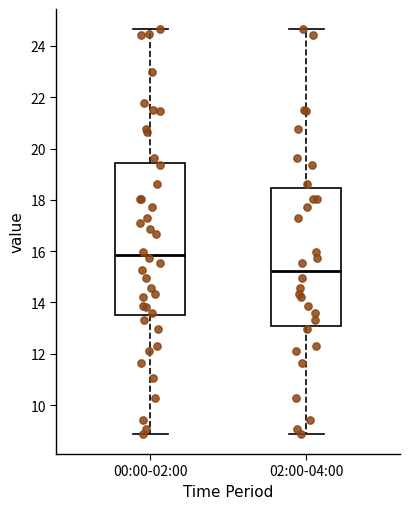

Which box has the lowest median line?

02:00-04:00